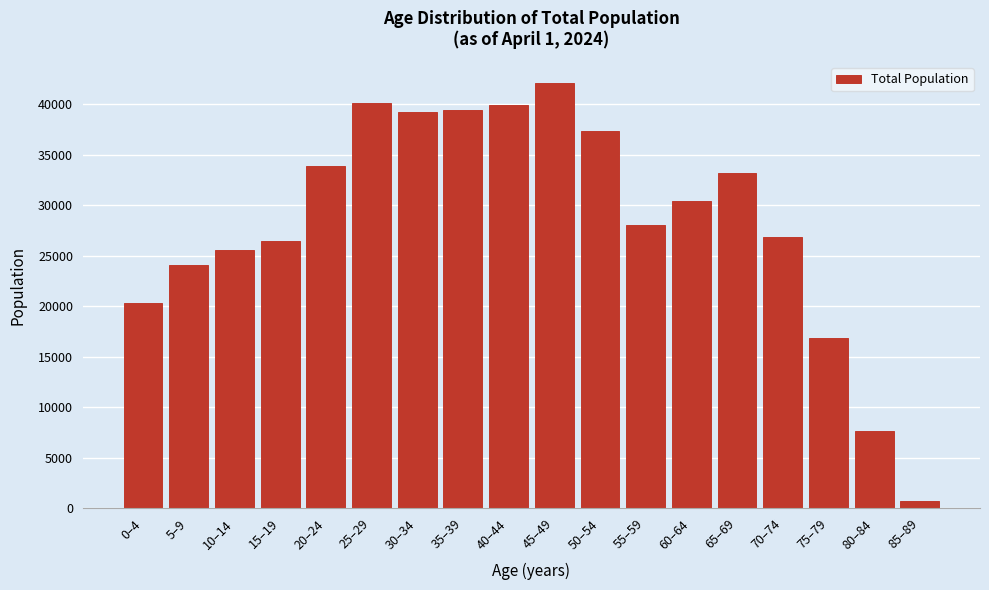

What is the change in value from 30–34 to 80–84?

-31562